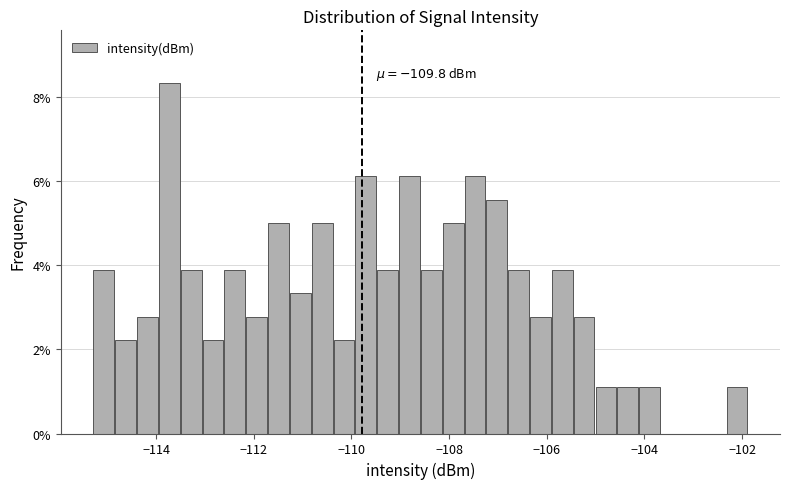

Read against the x-axis, roughly where is the centre of the tallest bar?

-113.8